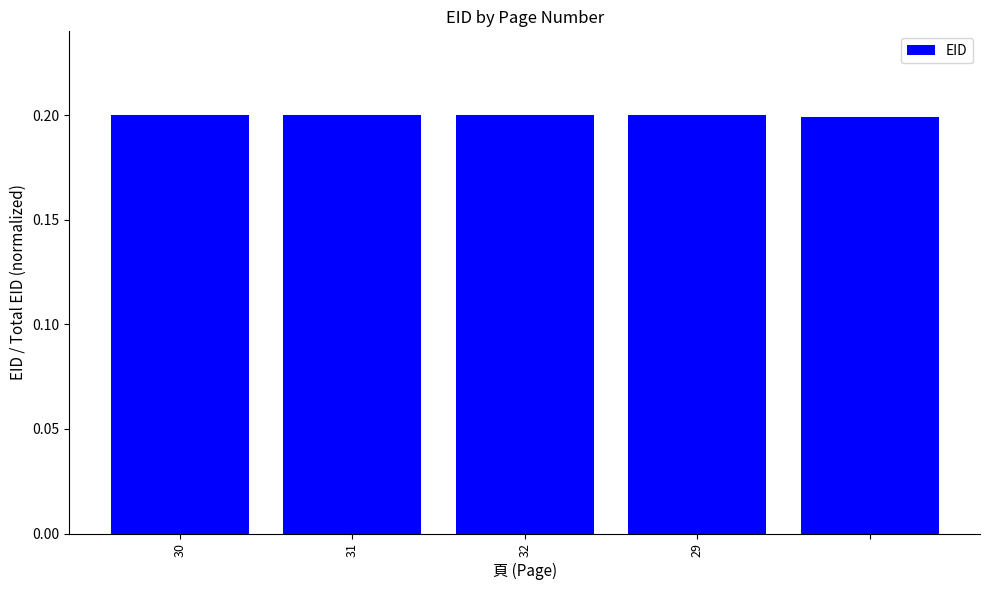

What is the value of the 3rd bar from the left?

0.2